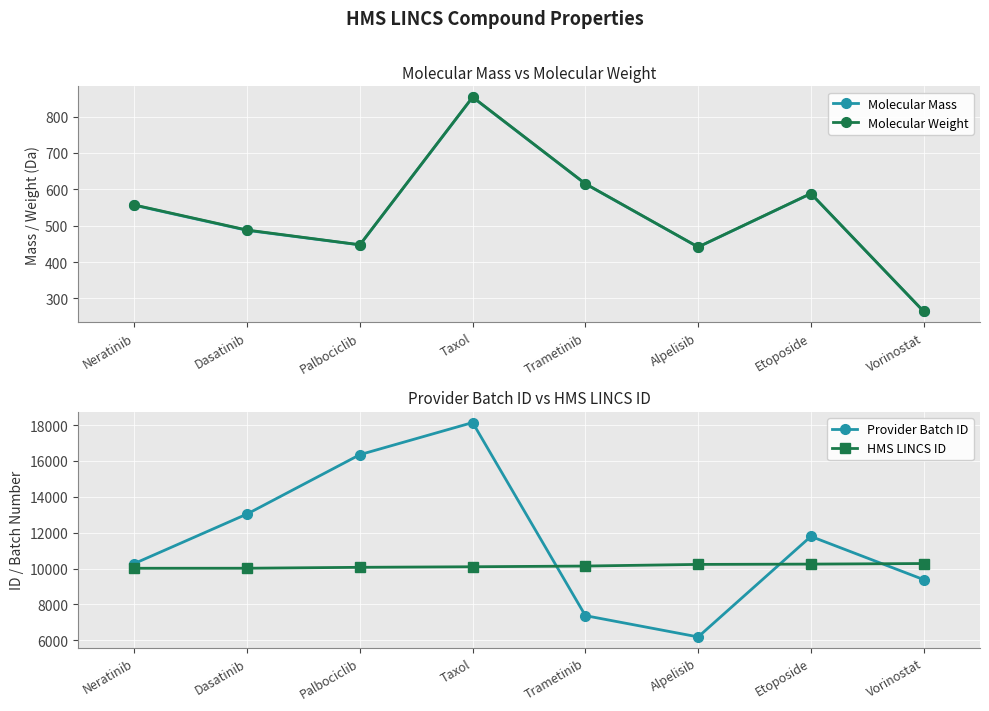

What is the label of the 1st point from the left?

Neratinib